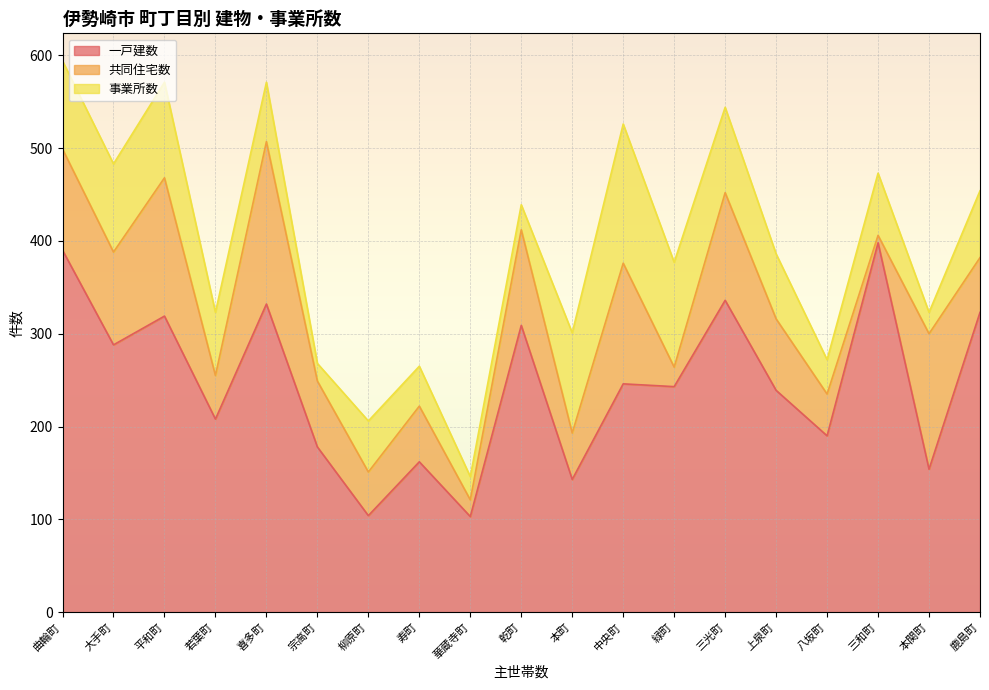

True or false: 一戸建数 and 共同住宅数 cross at least once.

False